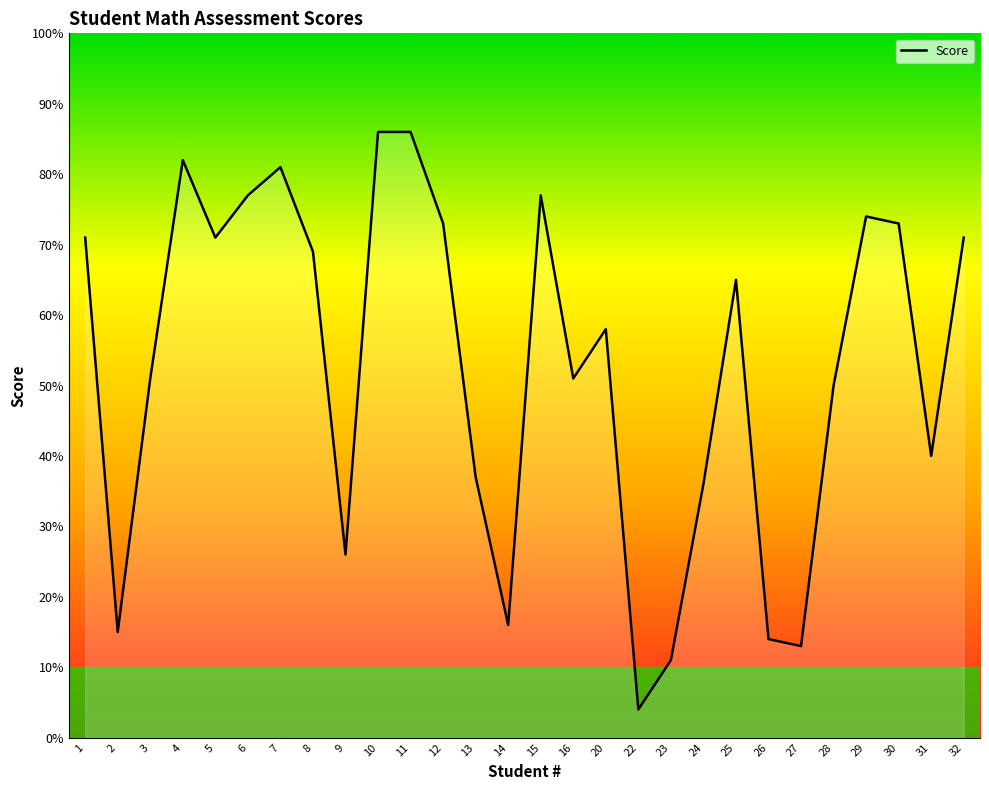

What is the greatest value displayed?

86